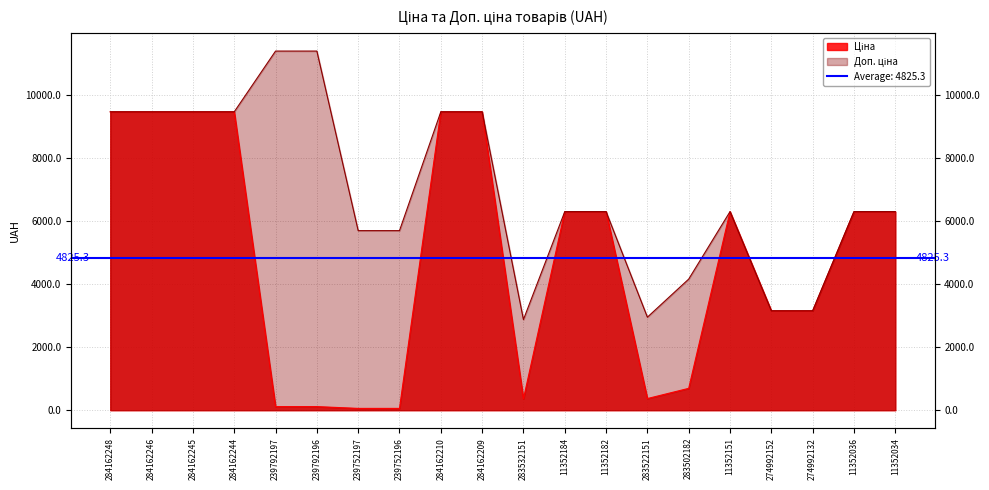

The Доп. ціна series shows 9480.1 at 284162245. True or false?

True